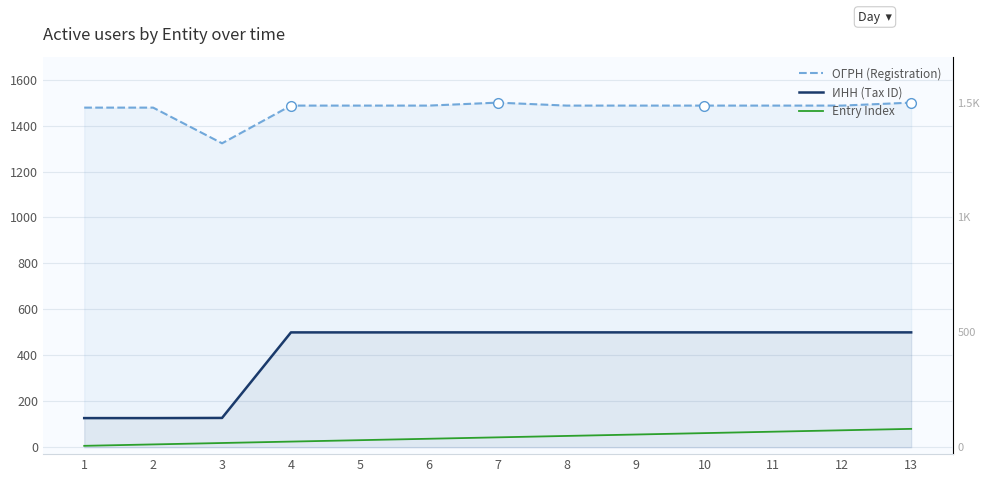

How many values in the ИНН (Tax ID) series are below 499?

3